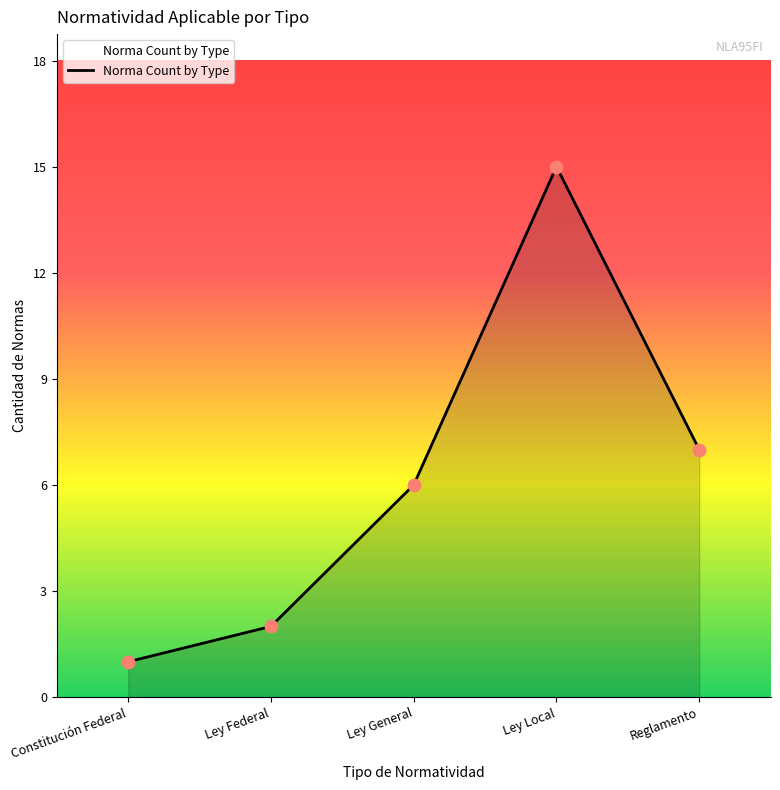

Which has a higher value, Ley Federal or Ley General?

Ley General